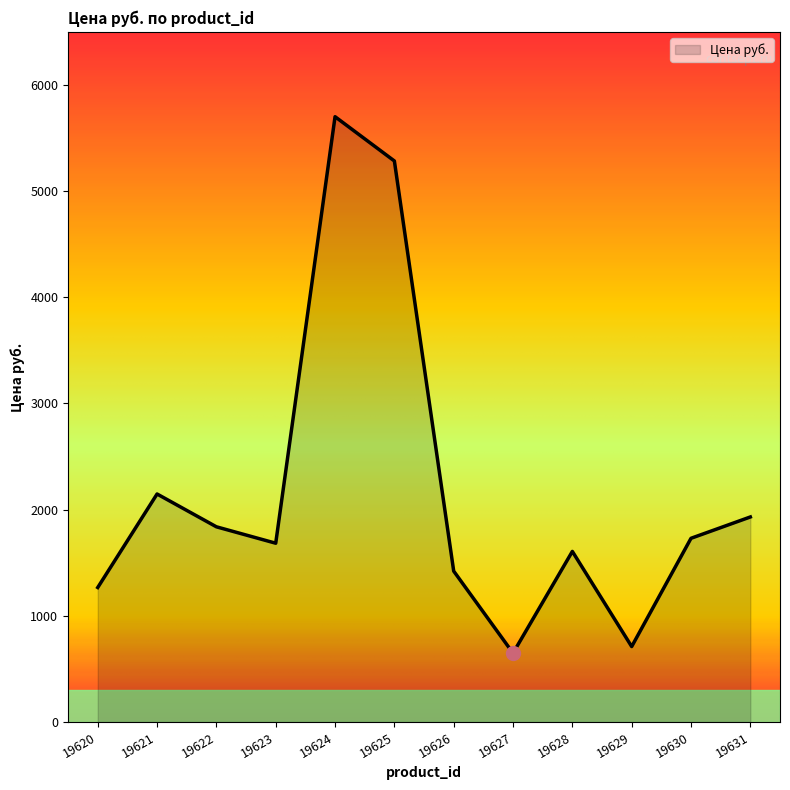

What is the approximate value at 19624?

5701.0